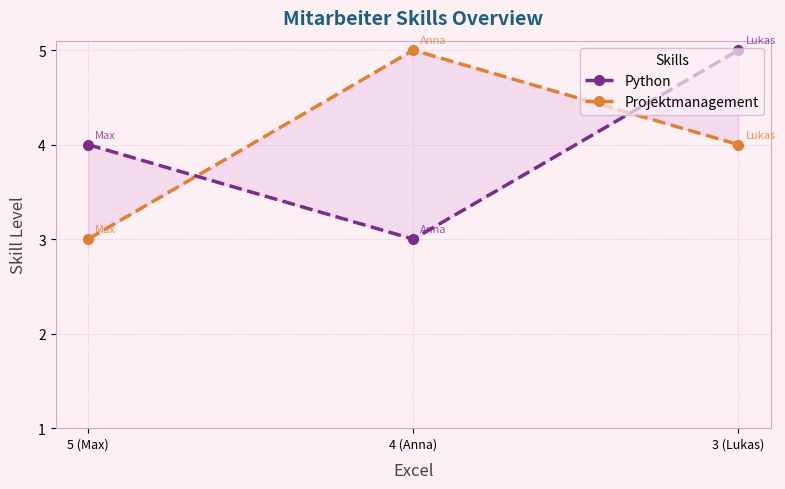

What are all the series names shown in the legend?

Python, Projektmanagement